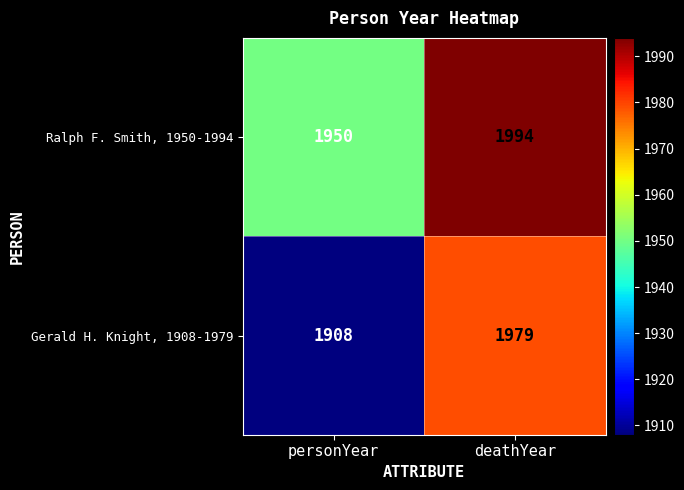

Which series has the widest spread of values?

Gerald H. Knight, 1908-1979